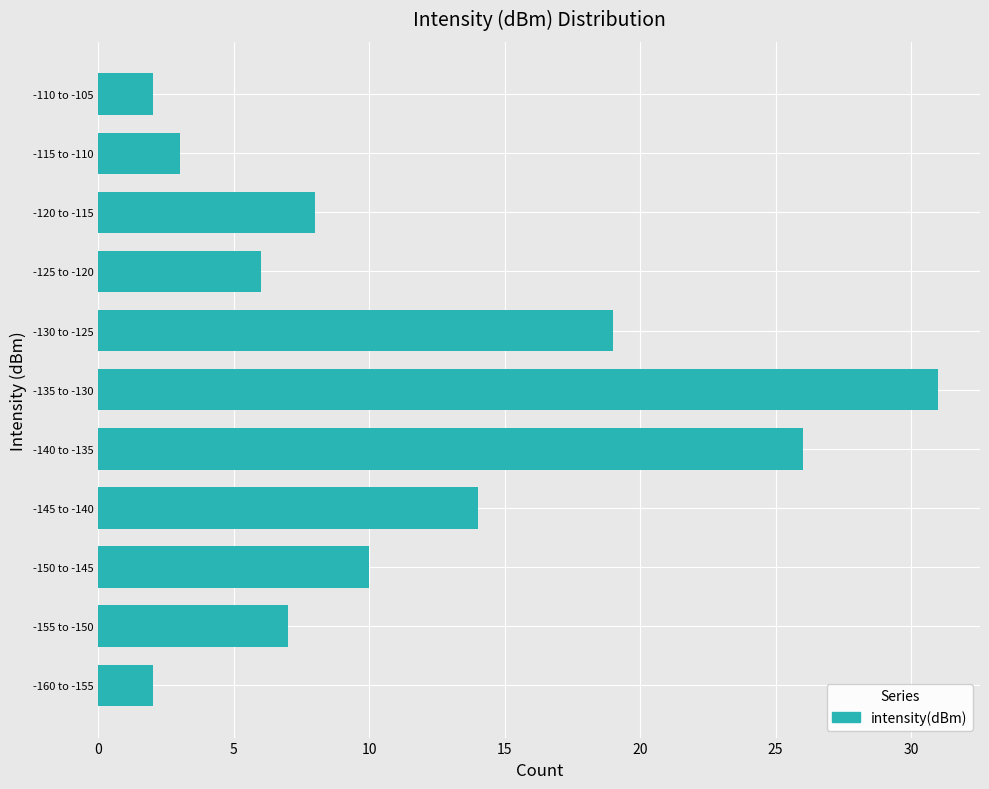

Reading bottom to top, list all the values displayed in this chart.

-160 to -155=2	-155 to -150=7	-150 to -145=10	-145 to -140=14	-140 to -135=26	-135 to -130=31	-130 to -125=19	-125 to -120=6	-120 to -115=8	-115 to -110=3	-110 to -105=2